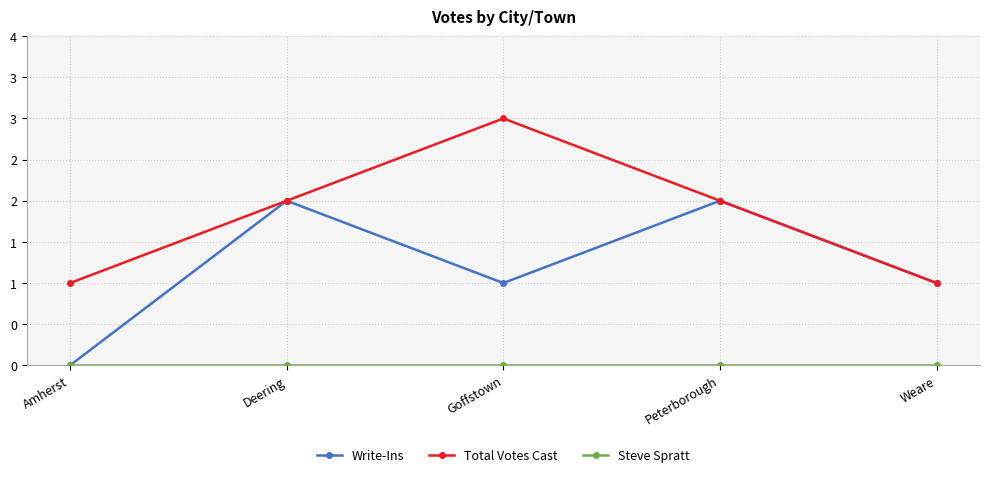

Which category has the highest value across all series?

Goffstown